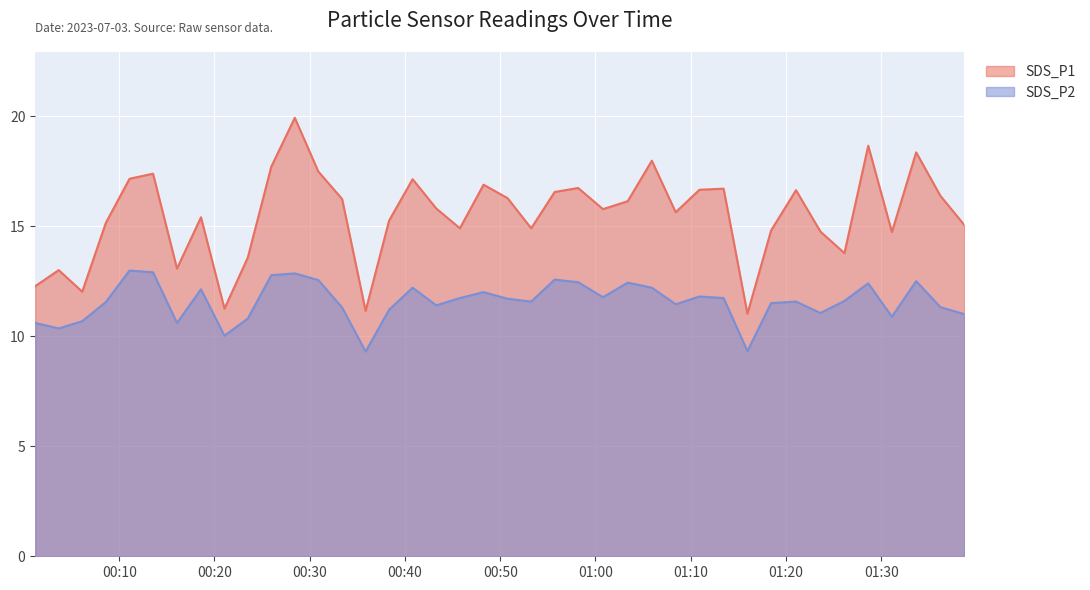

Rank the series by their average value, from highest to lowest.

SDS_P1, SDS_P2